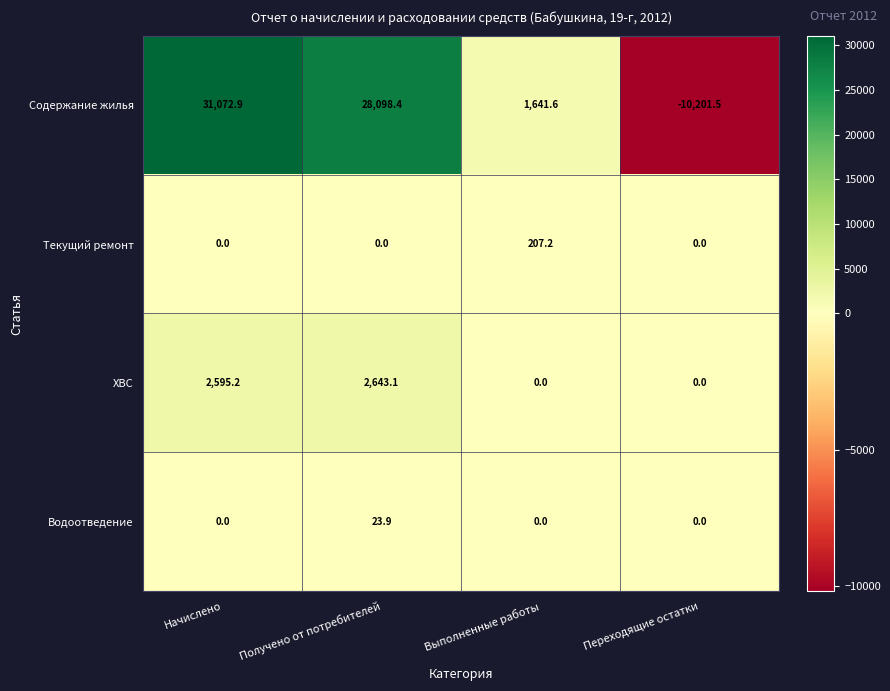

Reading right to left, list all the values displayed in this chart.

Содержание жилья: Переходящие остатки=-10201.5	Выполненные работы=1641.6	Получено от потребителей=28098.4	Начислено=31072.9
Текущий ремонт: Переходящие остатки=0.0	Выполненные работы=207.2	Получено от потребителей=0.0	Начислено=0.0
ХВС: Переходящие остатки=0.0	Выполненные работы=0.0	Получено от потребителей=2643.1	Начислено=2595.2
Водоотведение: Переходящие остатки=0.0	Выполненные работы=0.0	Получено от потребителей=23.9	Начислено=0.0